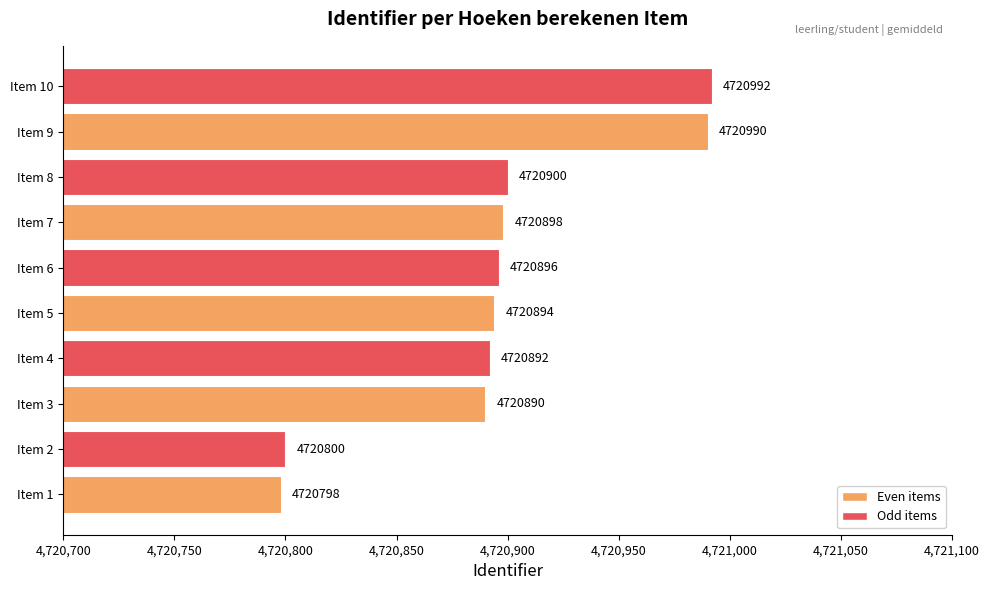

What is the difference between the maximum and minimum values?

194